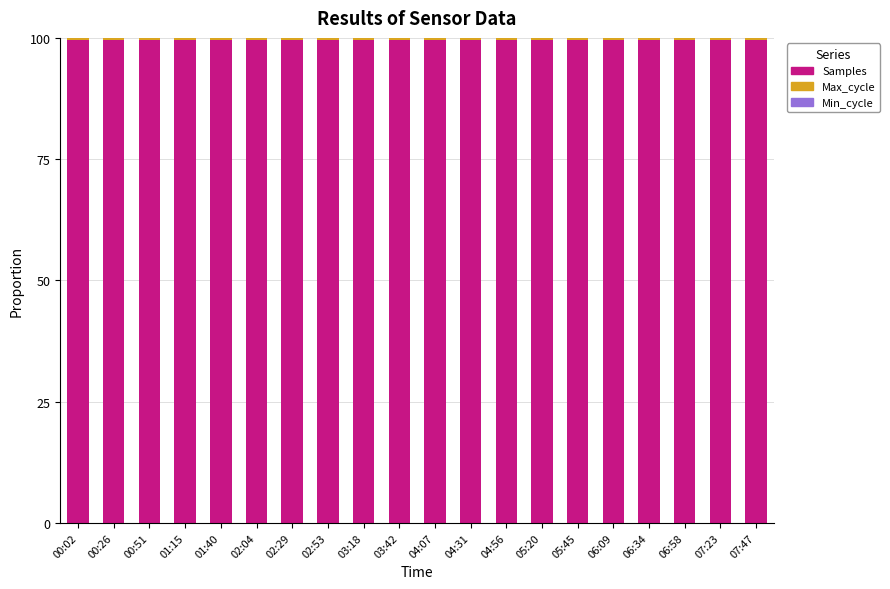

What is the maximum value for Samples?

99.6